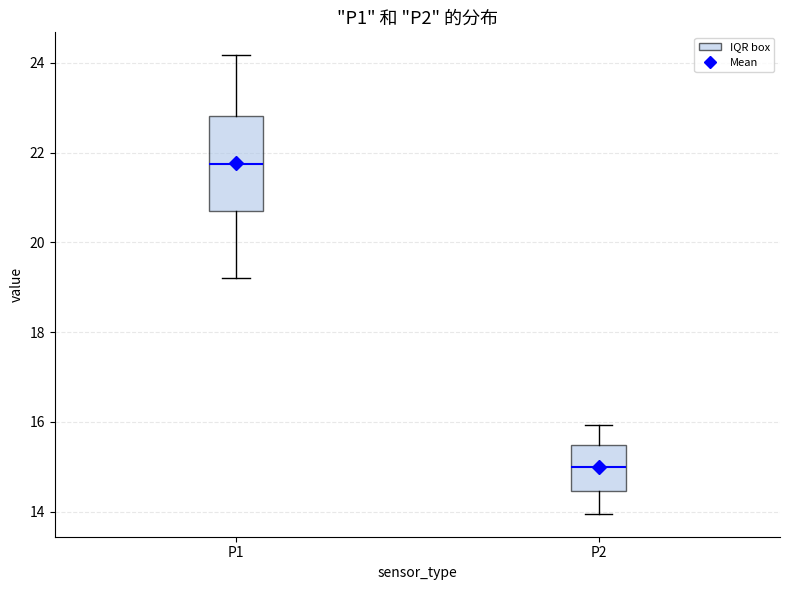

Reading left to right, read every box against the y-axis: the position of its median line, the range the box covers, and the ends of its whiskers. The values are not printed on the chart, so give them approximately, as read against the axis.

P1: median 21.8, box 20.8 to 22.8, whiskers 19.2 to 24.2
P2: median 15.0, box 14.4 to 15.4, whiskers 14.0 to 16.0